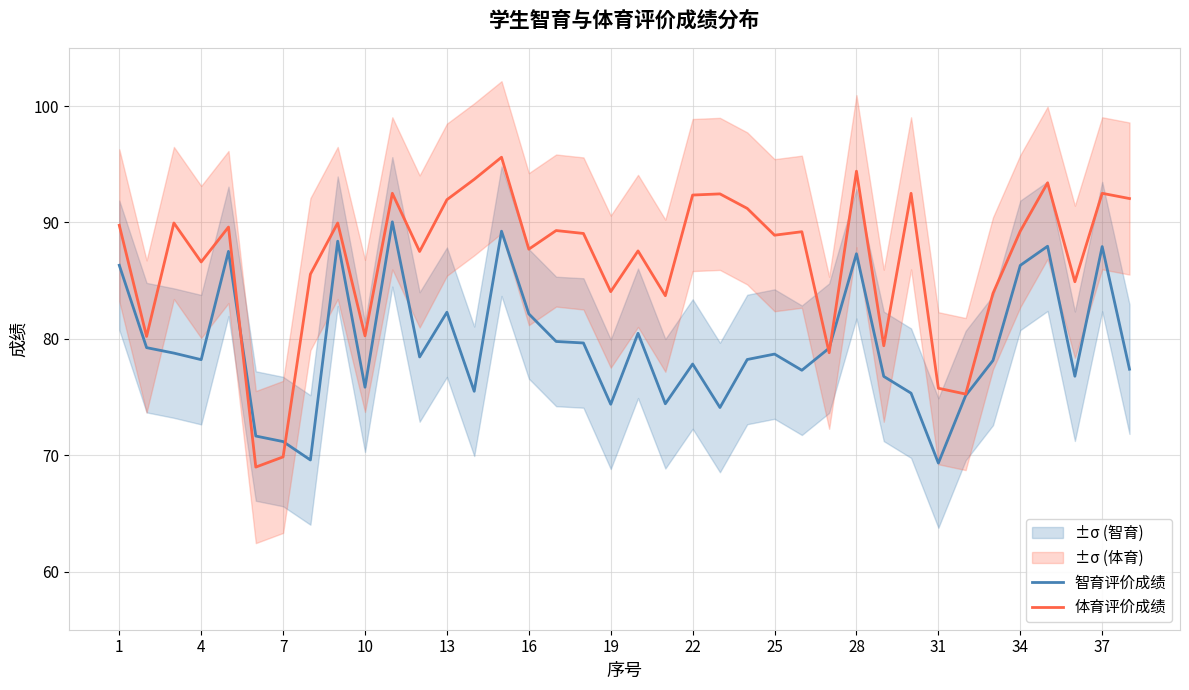

Is it true that 智育评价成绩 equals 86.3 at 34?

True